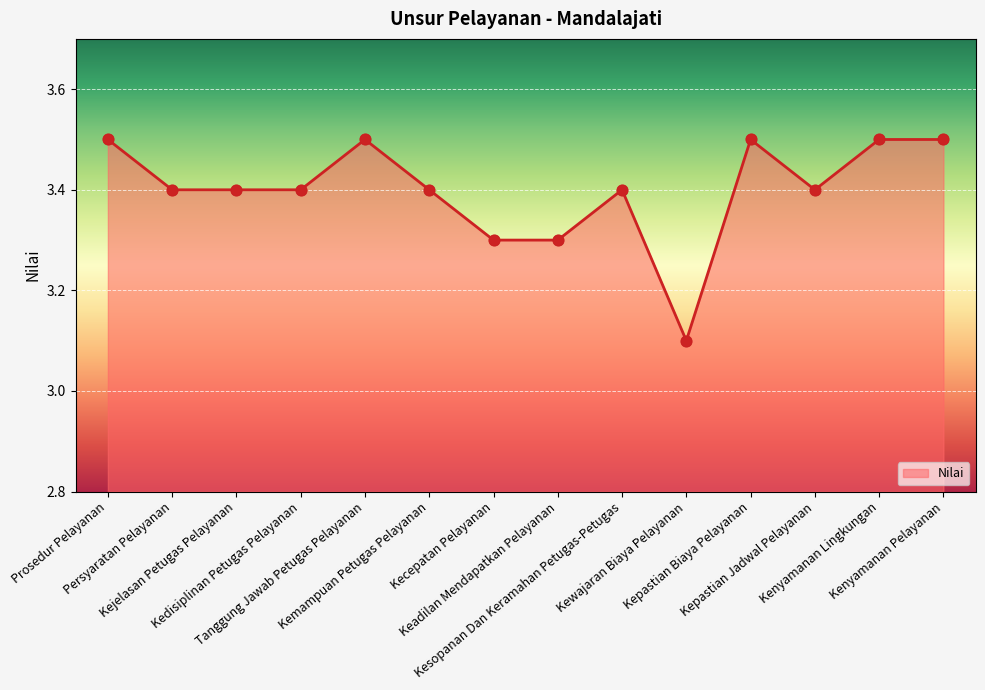

What is the change in value from Kejelasan Petugas Pelayanan to Kenyamanan Pelayanan?

+0.1